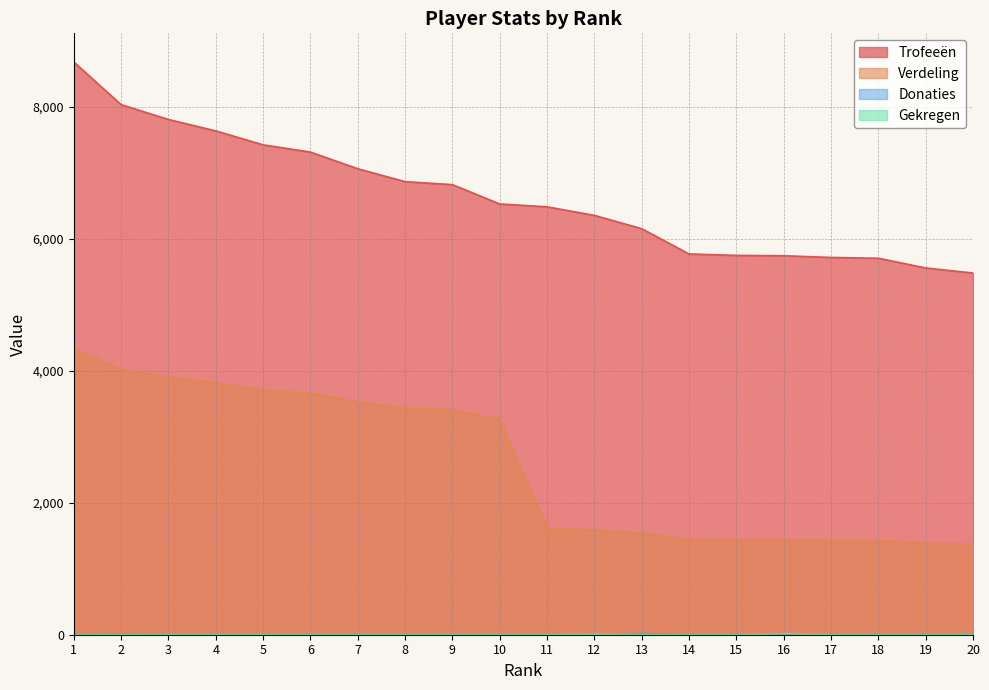

How many categories are shown in the chart?

20